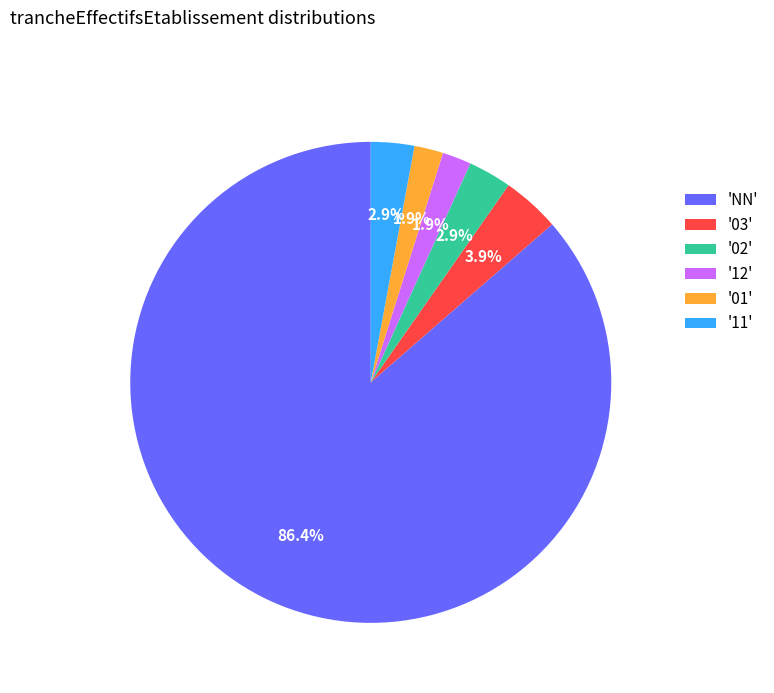

Which category has the biggest portion of the pie?

'NN'